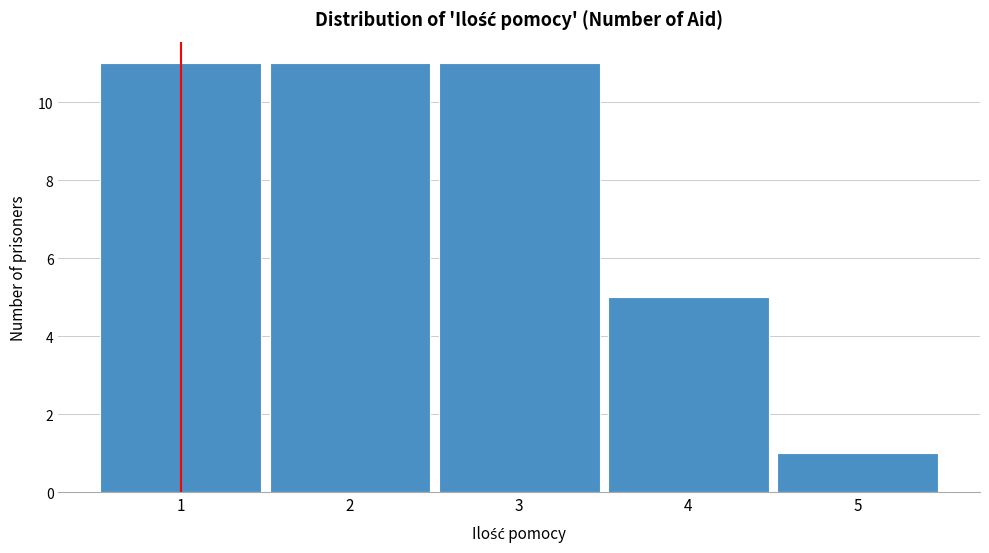

Reading left to right, list every bar in this chart as the range it spans on the x-axis followed by its height. The values are not printed on the chart, so give them approximately, as read against the axis.

0.5 to 1.5: 11
1.5 to 2.5: 11
2.5 to 3.5: 11
3.5 to 4.5: 5
4.5 to 5.5: 1